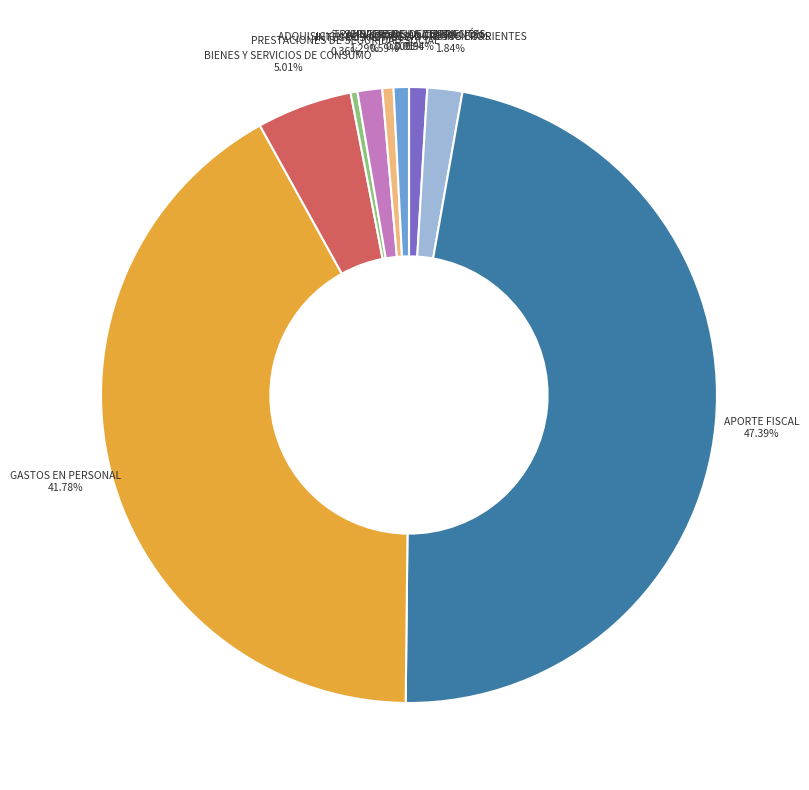

Does any single category account for the majority?

No